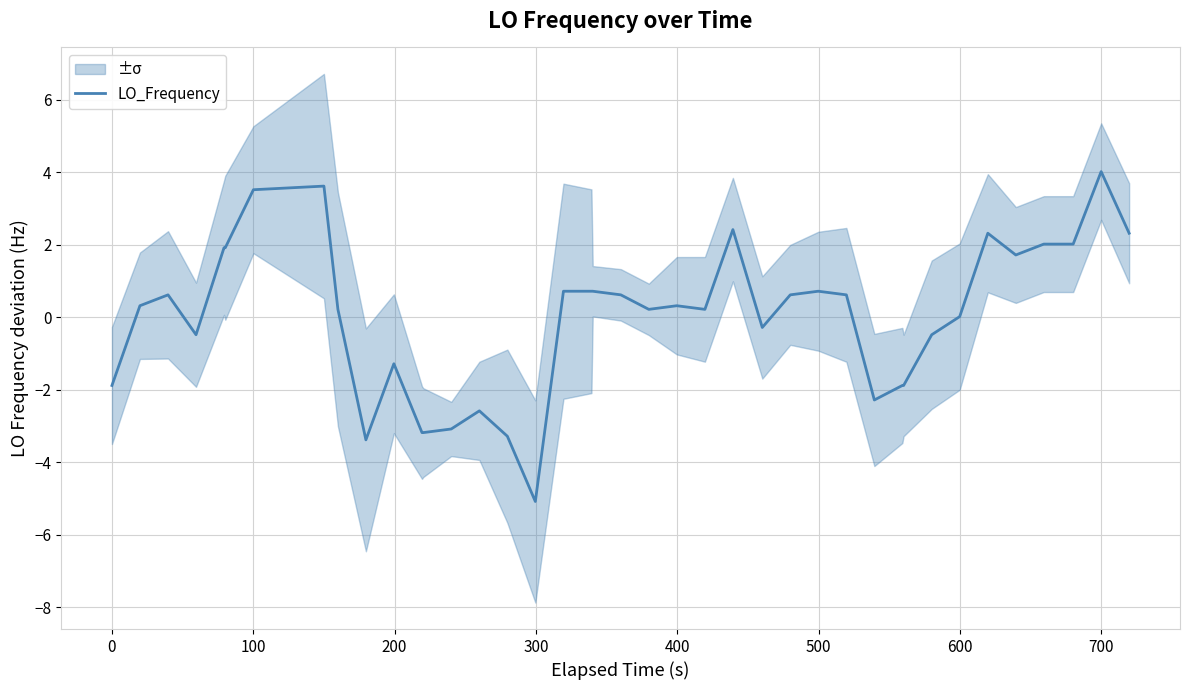

How many lines are shown in the chart?

1